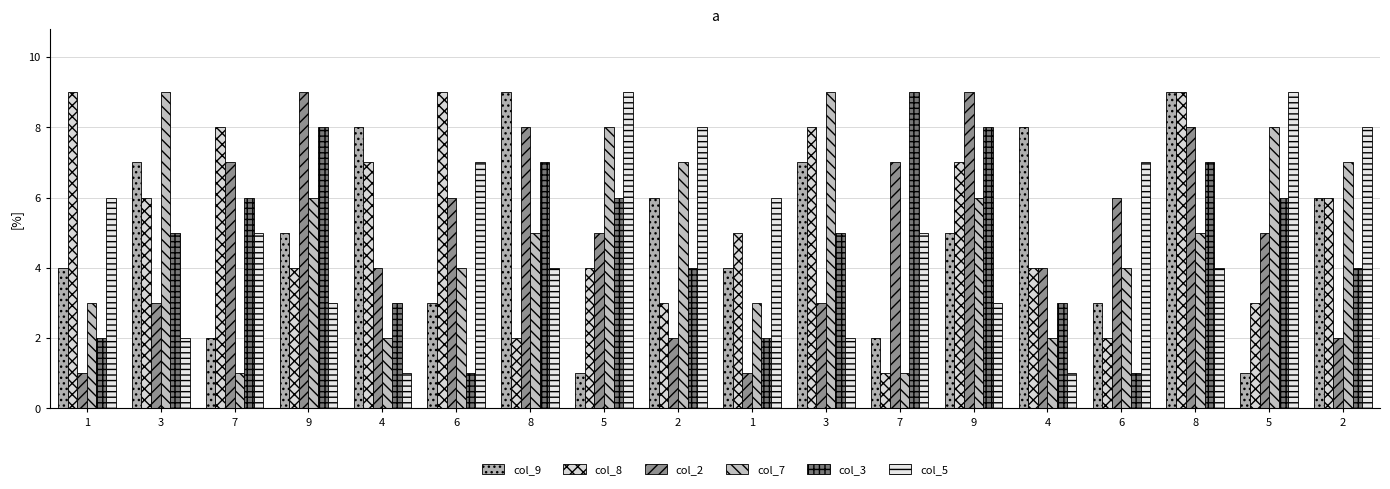

Does the chart contain stacked bars?

No